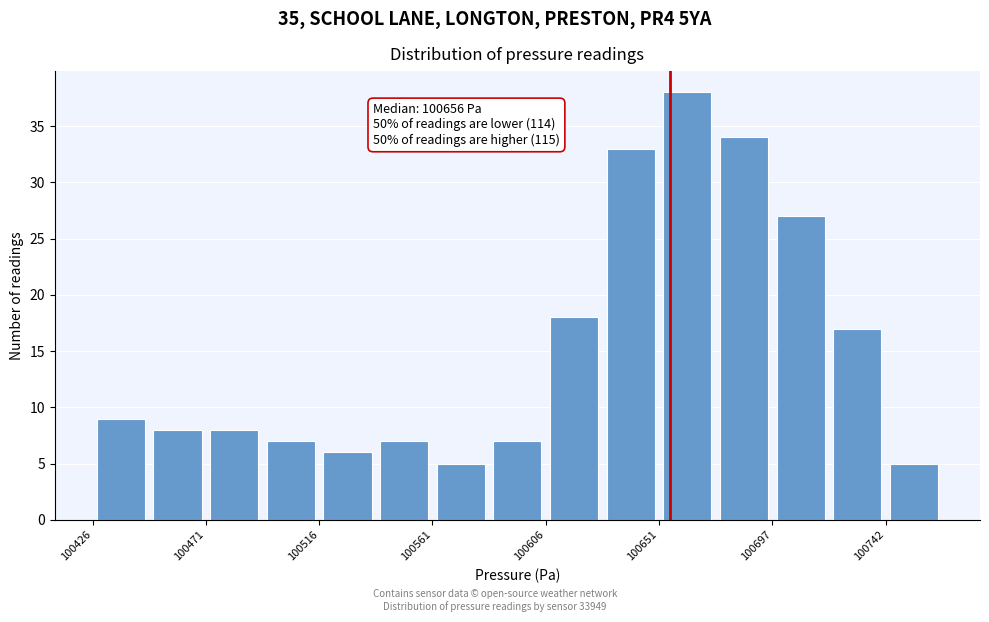

Which range on the x-axis has the tallest bar?

100650 to 100675